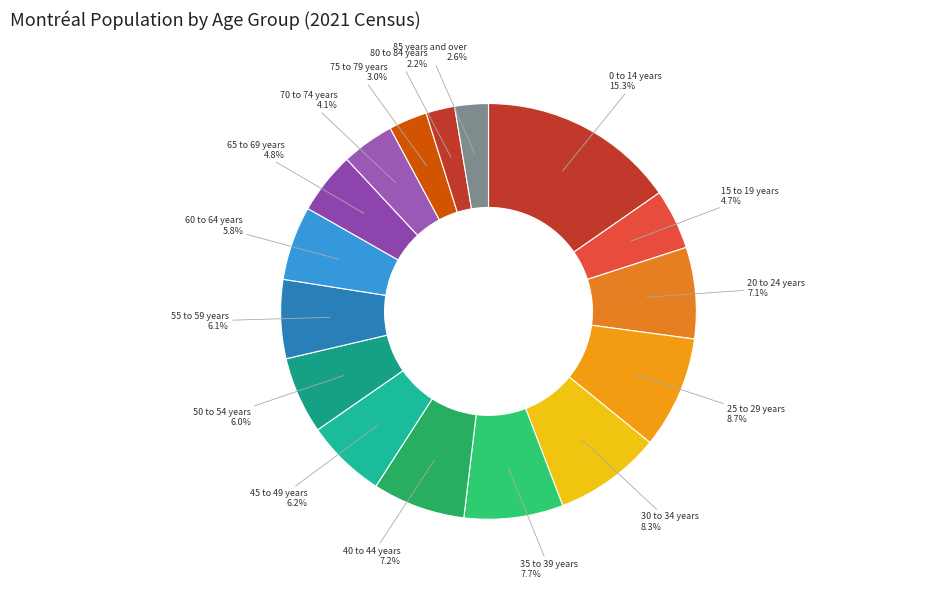

Count the number of slices in the pie.

16